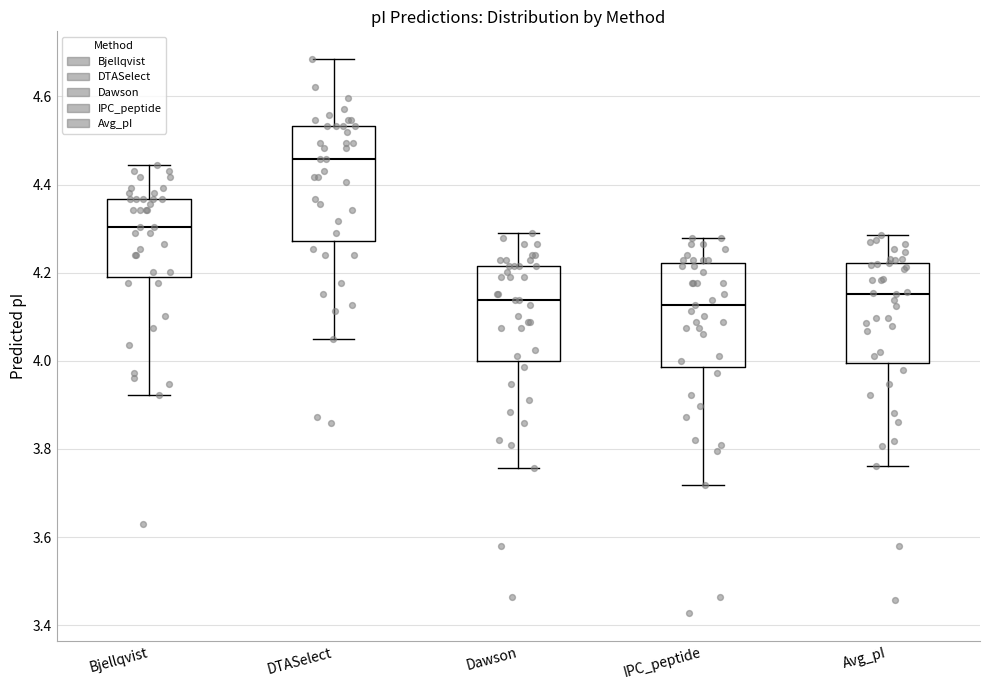

Where does the upper whisker of the box for DTASelect end on the y-axis? The values are not printed on the chart, so give them approximately, as read against the axis.

4.68